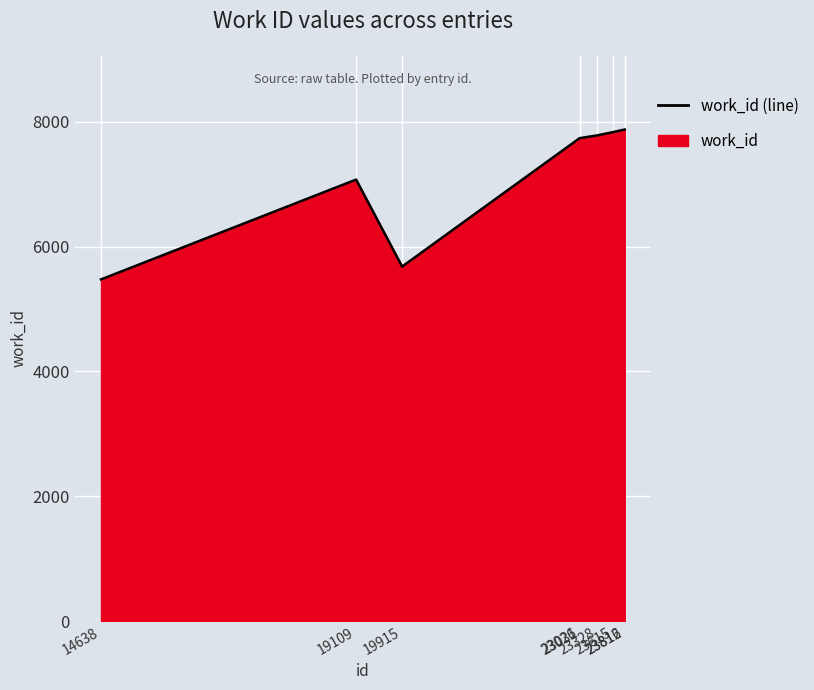

What is the ratio of the value at 23812 to the value at 23031?

1.0